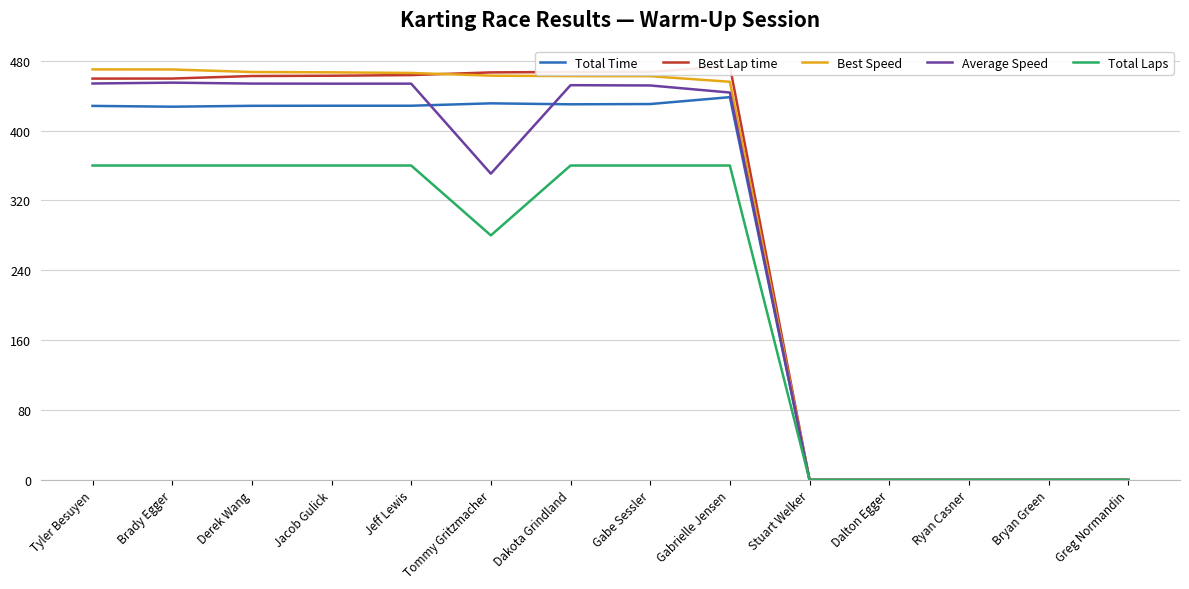

What is the difference between the second highest and second lowest values in the Average Speed series?

453.9